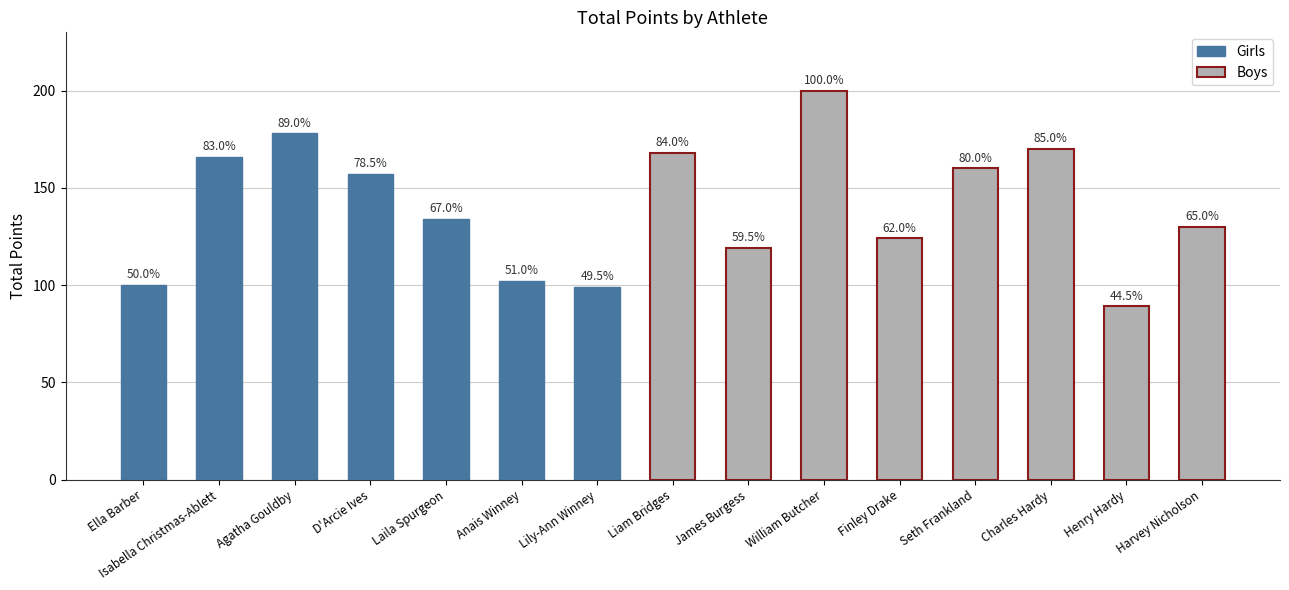

Between Liam Bridges and D'Arcie Ives, which is larger?

Liam Bridges